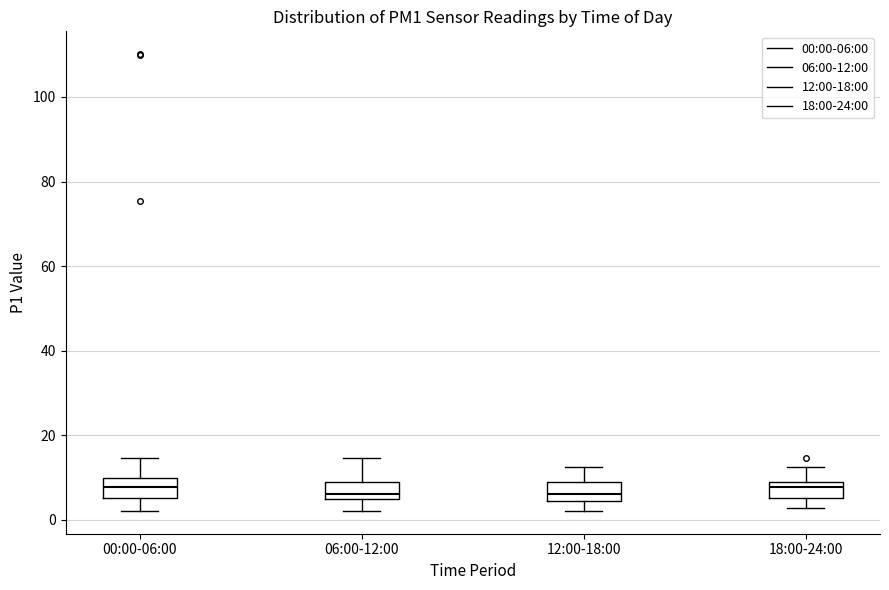

Reading left to right, transcribe this box plot: for each box, give where its median line is, the range the box spans, and where its two whiskers end, as read against the y-axis. The values are not printed on the chart, so give them approximately, as read against the axis.

00:00-06:00: median 8, box 6 to 10, whiskers 2 to 14
06:00-12:00: median 6, box 4 to 8, whiskers 2 to 14
12:00-18:00: median 6, box 4 to 8, whiskers 2 to 12
18:00-24:00: median 8 (just below the box's upper edge), box 6 to 8, whiskers 2 to 12